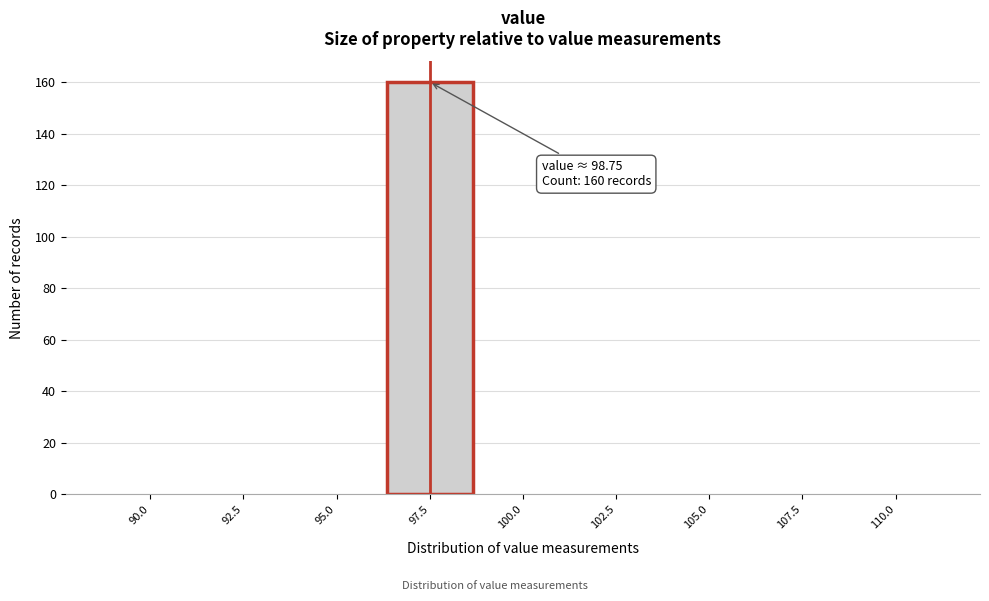

Reading left to right, what are all the values shown in this chart?

90.0=0	92.5=0	95.0=0	97.5=160	100.0=0	102.5=0	105.0=0	107.5=0	110.0=0